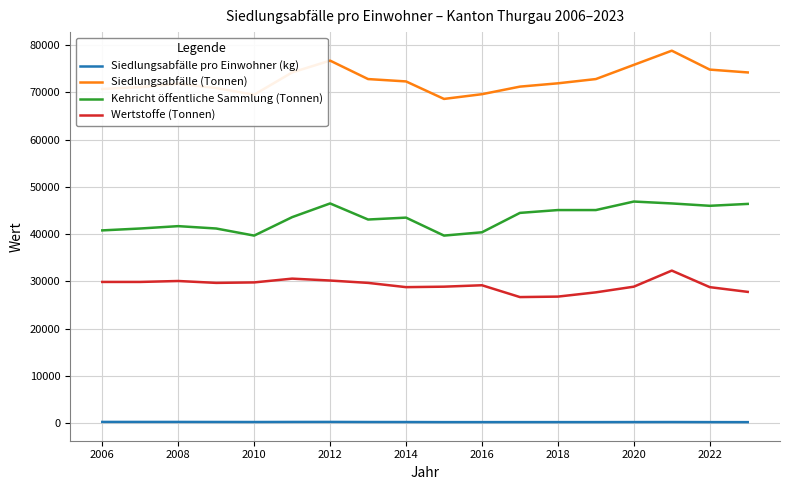

True or false: Wertstoffe (Tonnen) and Siedlungsabfälle (Tonnen) intersect in this chart.

False